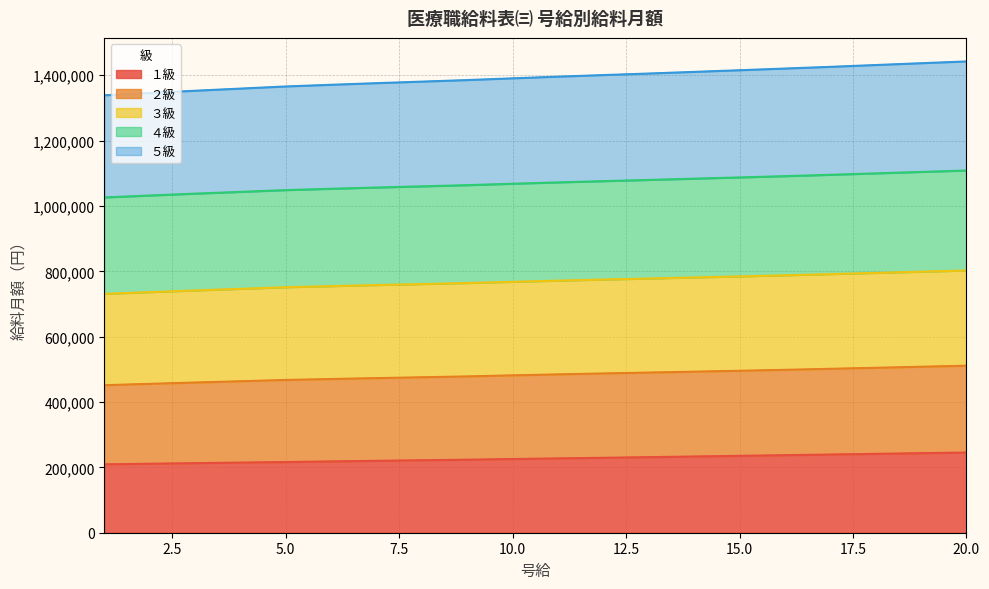

What are all the series names shown in the legend?

１級, ２級, ３級, ４級, ５級